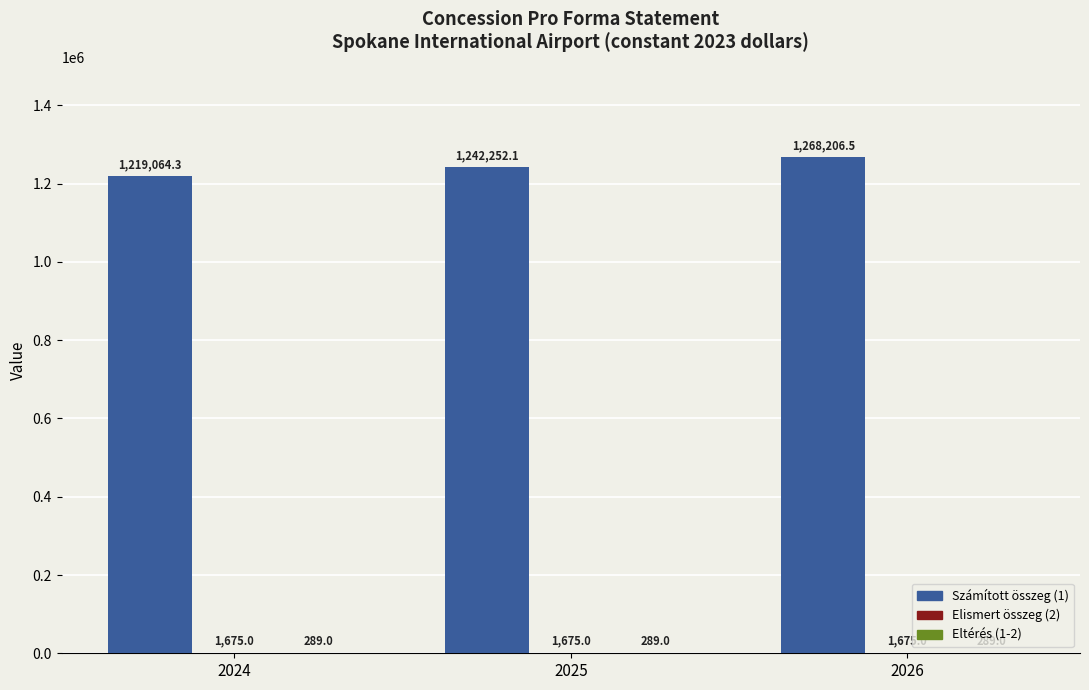

What is the sum of all Számított összeg (1) values?

3729523.0